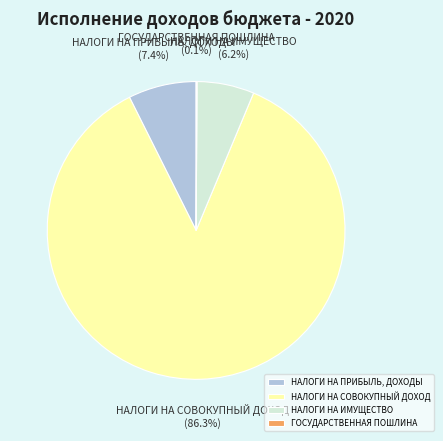

Does НАЛОГИ НА СОВОКУПНЫЙ ДОХОД account for over 50% of the chart?

Yes